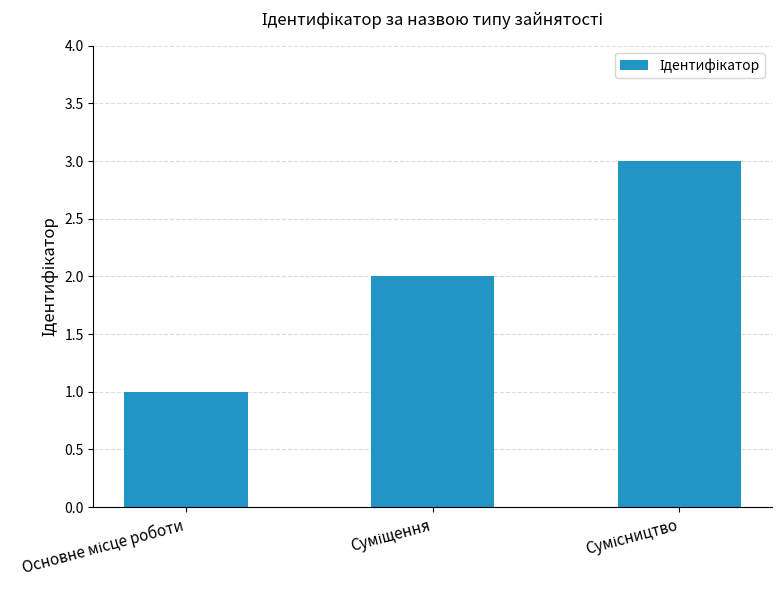

What is the sum of all values?

6